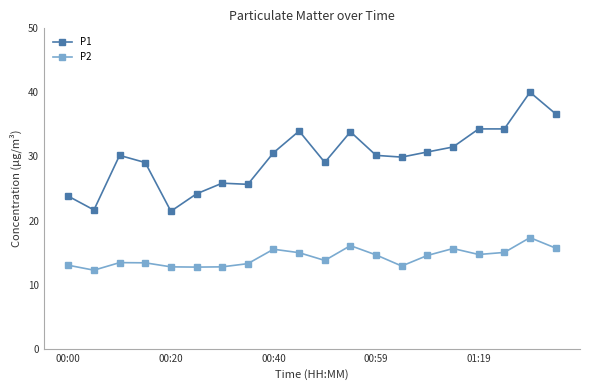

Which series has the largest range (max minus min)?

P1